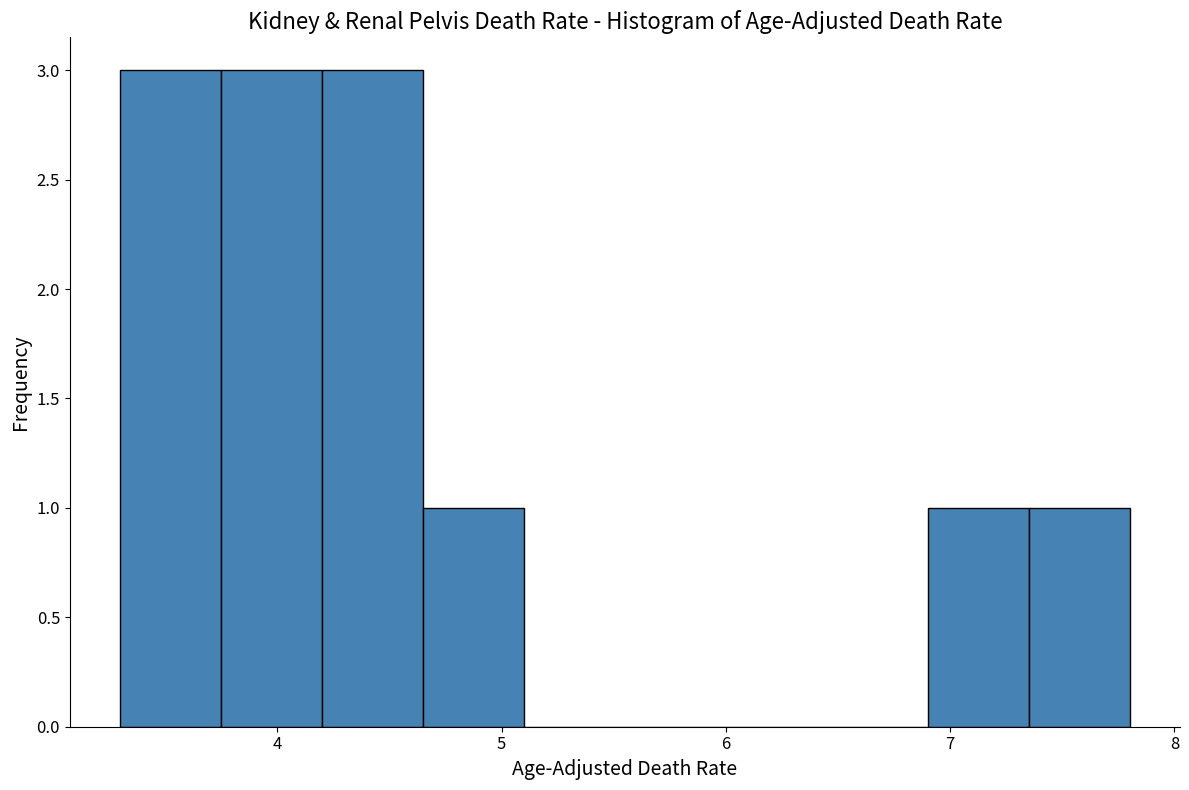

Reading left to right, transcribe this chart: for each bar, give the range it covers on the x-axis and its height. Neither the bar edges nor the heights are printed on the chart, so give them approximately, as read against the axes.

3.30 to 3.75: 3
3.75 to 4.20: 3
4.20 to 4.65: 3
4.65 to 5.10: 1
5.10 to 5.55: 0
5.55 to 6.00: 0
6.00 to 6.45: 0
6.45 to 6.90: 0
6.90 to 7.35: 1
7.35 to 7.80: 1